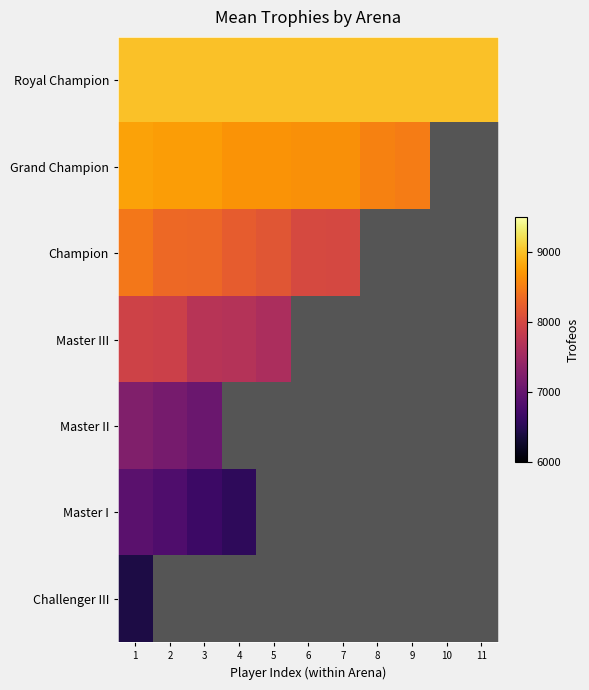

Which has a higher value, 2 or 9?

2